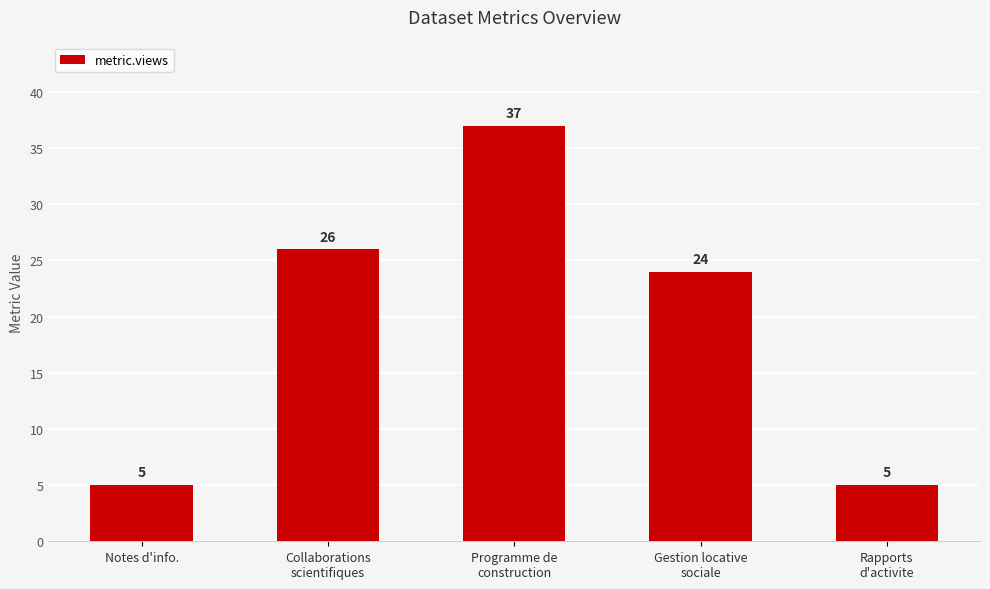

The chart shows a value of 5 at Rapports
d'activite. True or false?

True